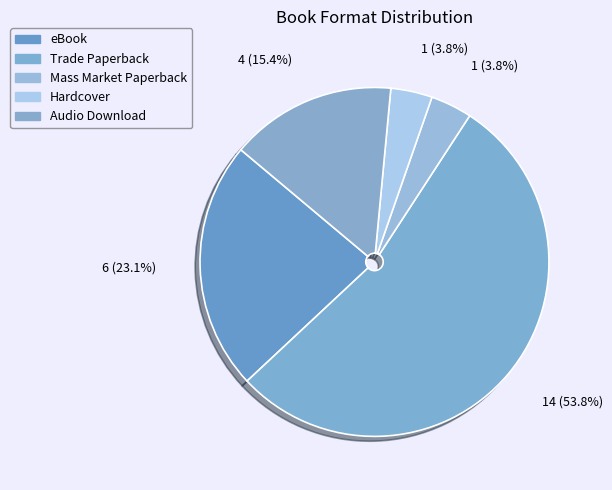

Approximately how many times larger is the value at Hardcover compared to eBook?

0.2